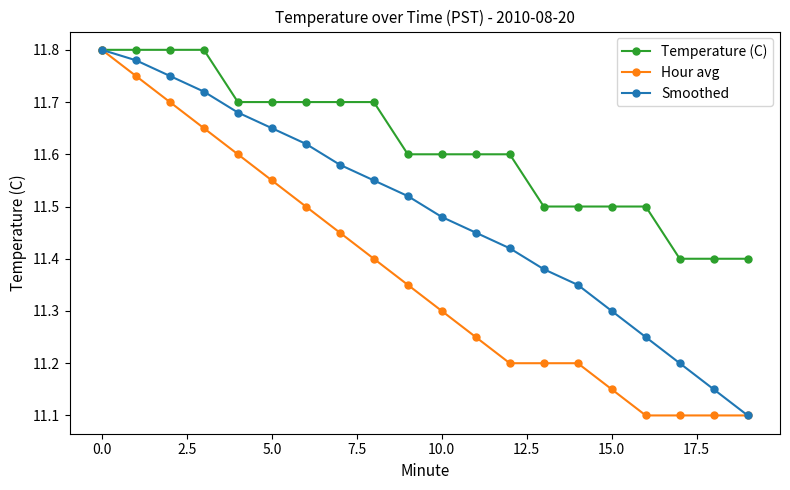

True or false: Hour avg has more than 2 interior local peaks.

False